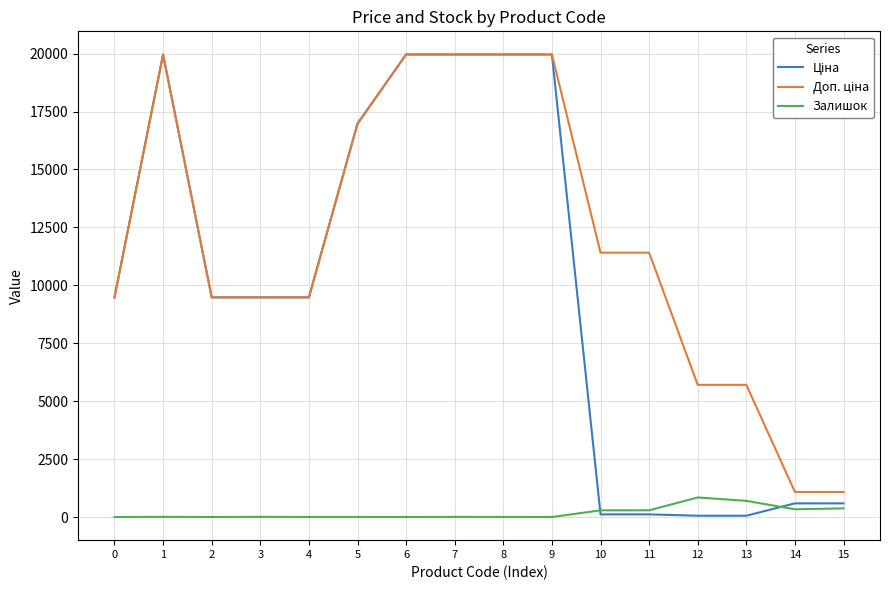

Does the chart display data point markers on the line(s)?

No